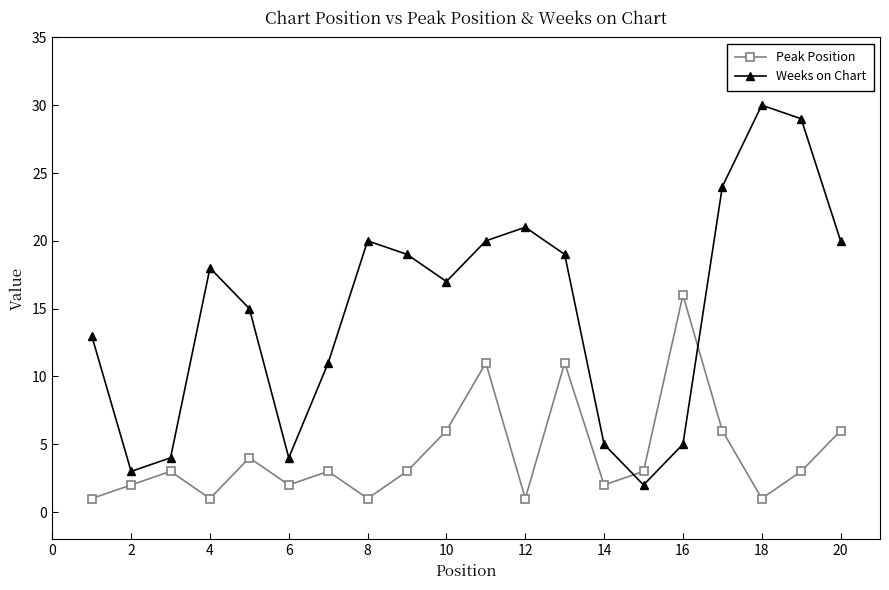

Which series has the largest total across all categories?

Weeks on Chart